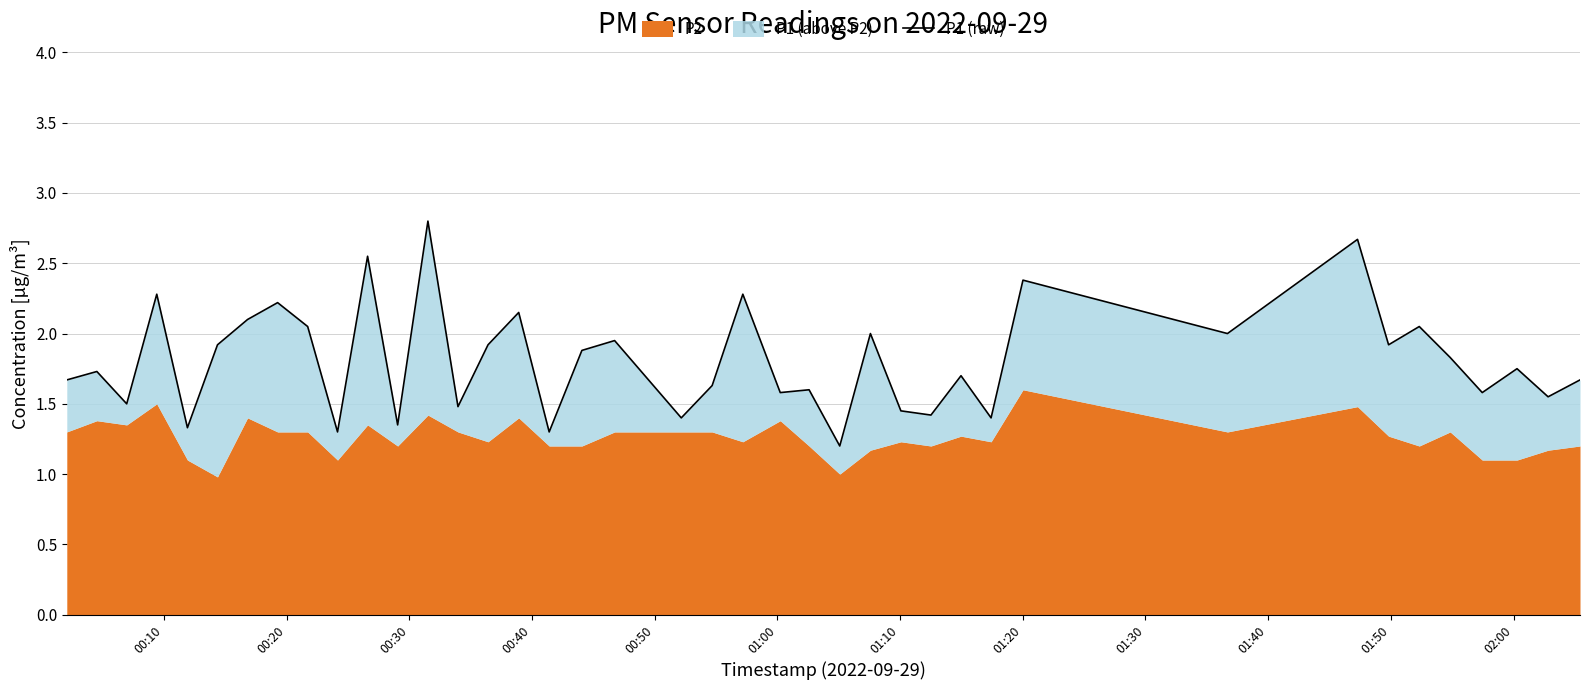

Reading left to right, extract all data points from this chart.

1.7	1.7	1.5	2.3	1.3	1.9	2.1	2.2	2.0	1.3	2.5	1.4	2.8	1.5	1.9	2.1	1.3	1.9	1.9	1.4	1.6	2.3	1.6	1.6	1.2	2.0	1.4	1.4	1.7	1.4	2.4	2.0	2.7	1.9	2.0	1.8	1.6	1.8	1.6	1.7